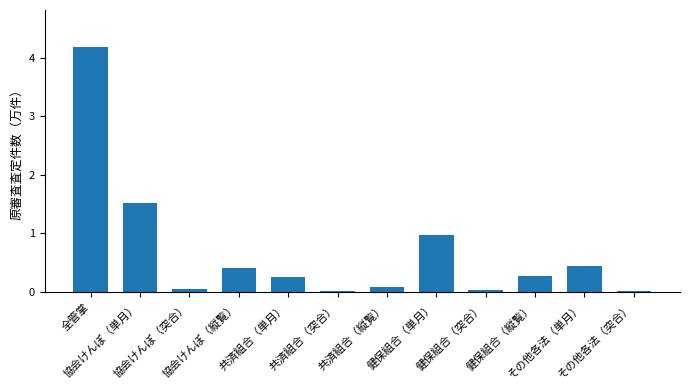

What is the greatest value displayed?

4.2